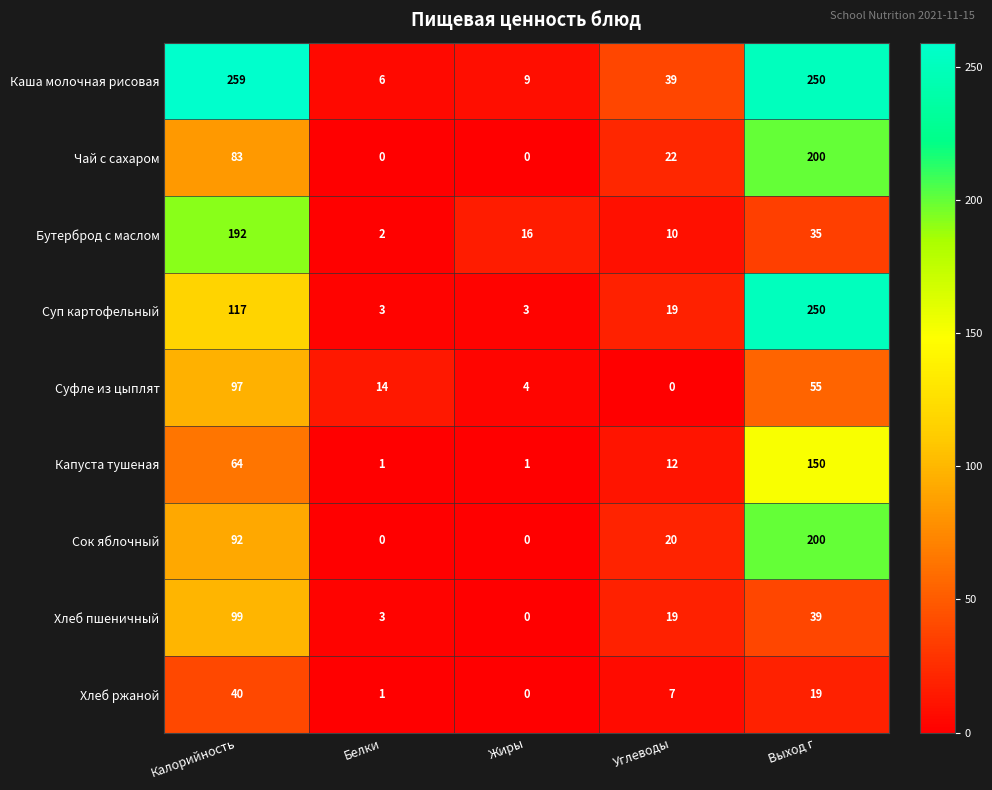

At which category is the sum across all series the highest?

Выход г